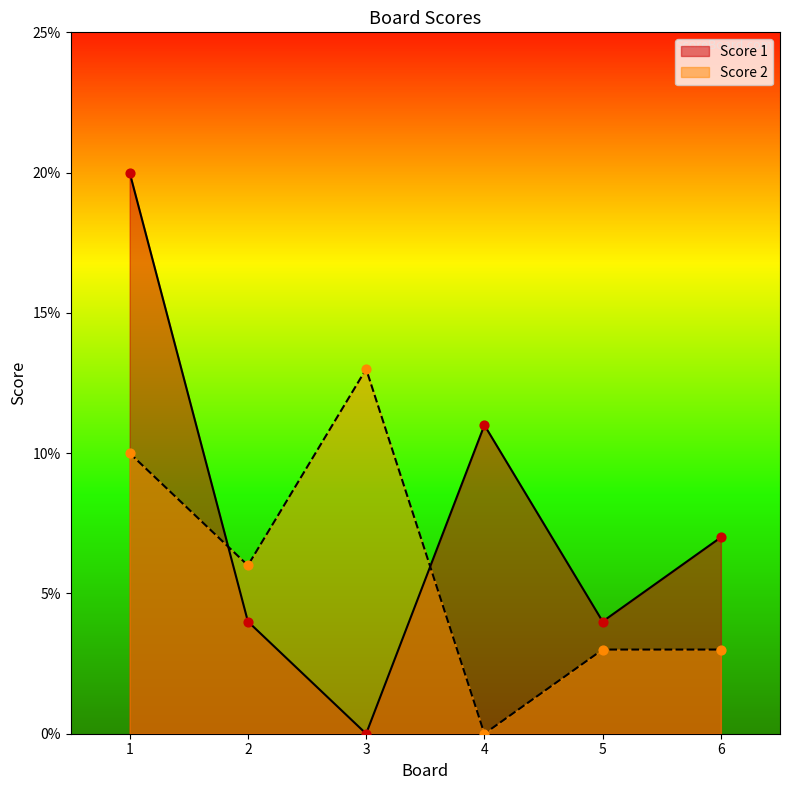

What are all the series names shown in the legend?

Score 1, Score 2